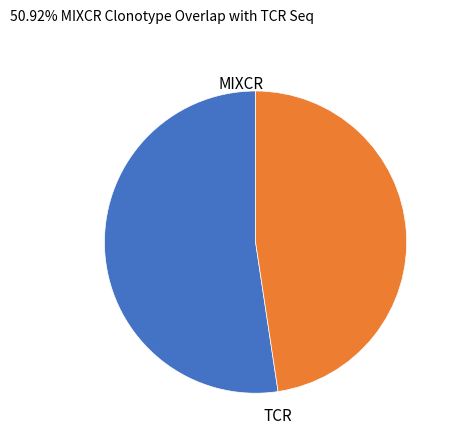

How many slices are in this pie chart?

2